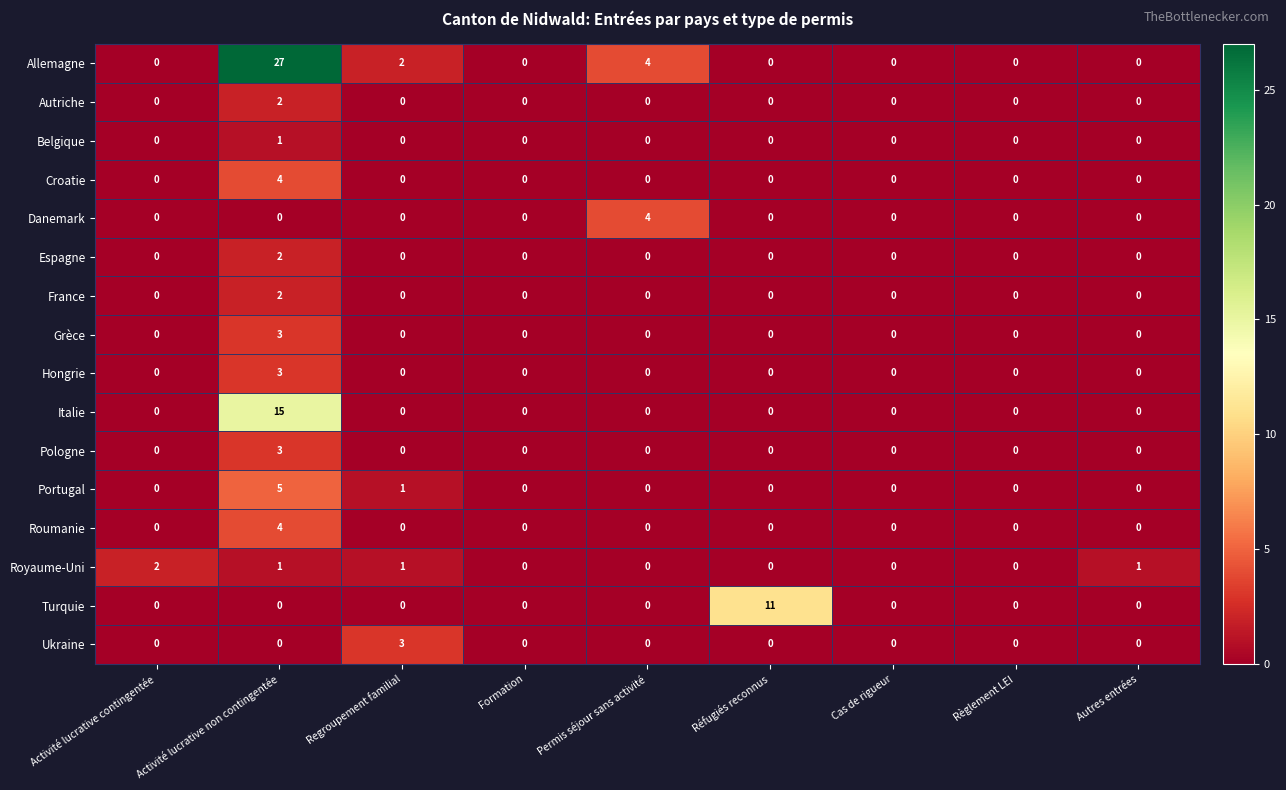

Which series changed the most between Activité lucrative non contingentée and Permis séjour sans activité?

Allemagne